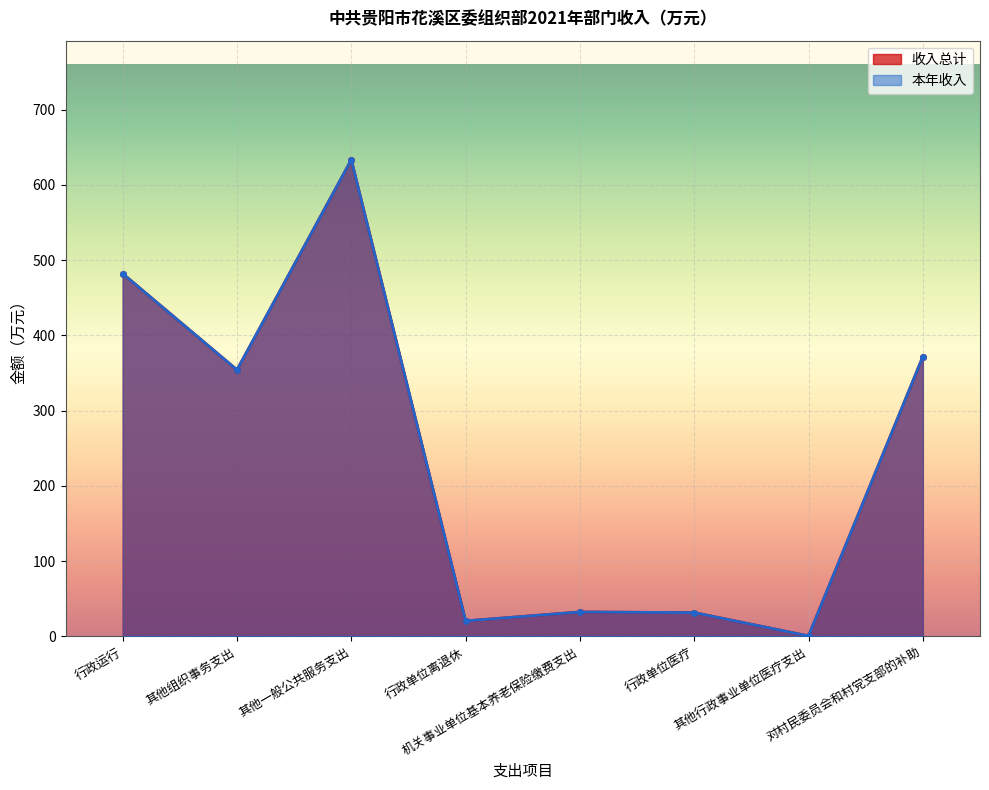

At which category does the chart reach its peak across all series?

其他一般公共服务支出